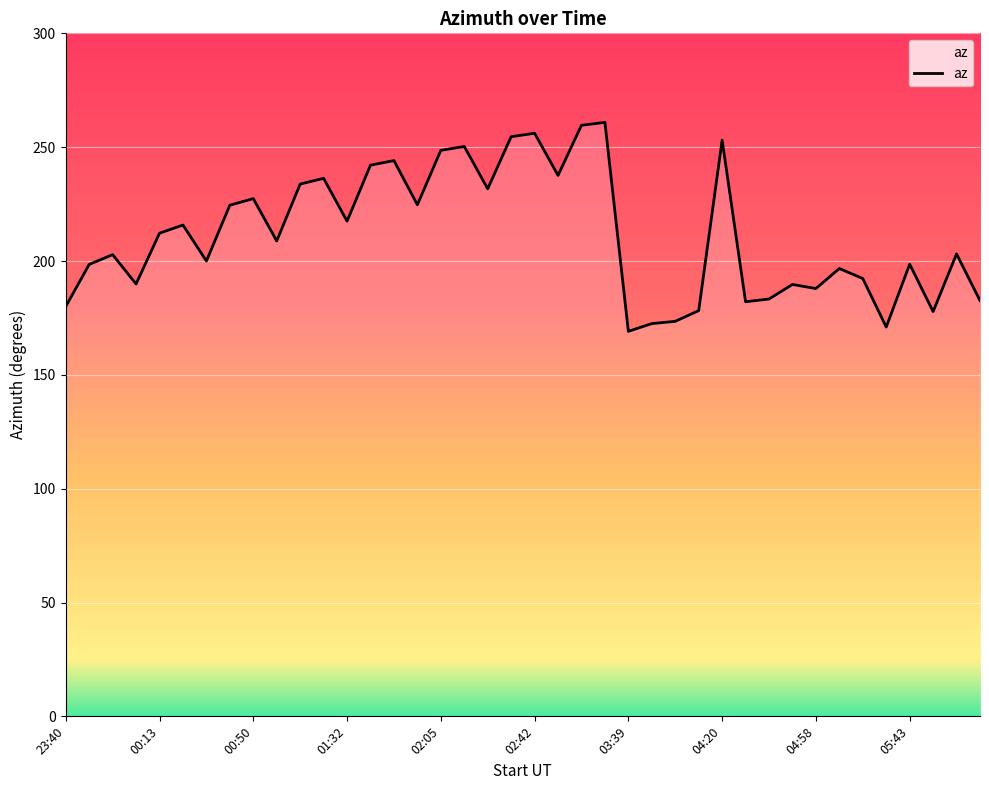

What is the difference between the maximum and minimum values?

91.8